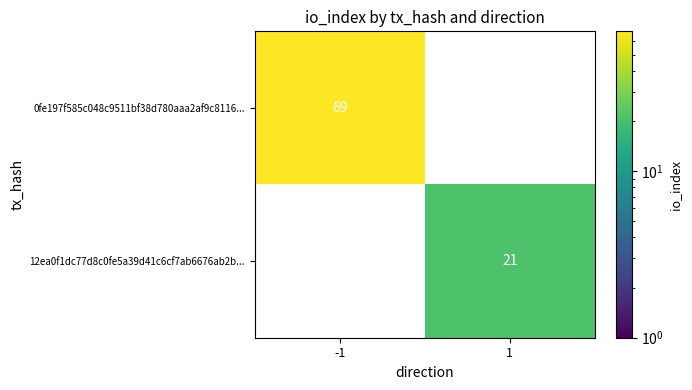

What is the sum of all 0fe197f585c048c9511bf38d780aaa2af9c8116... values?

69